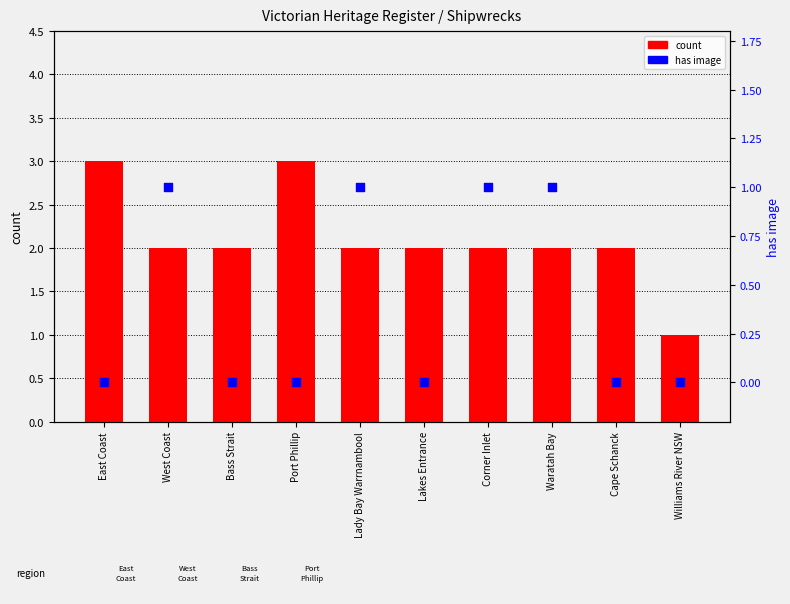

What are all the series names shown in the legend?

count, has image